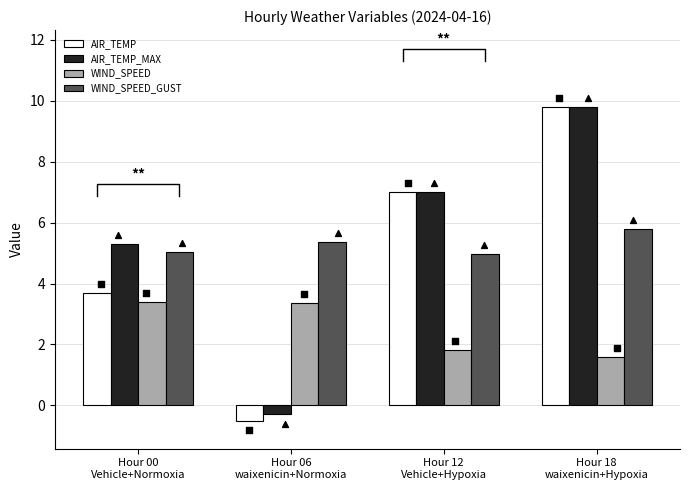

Is the value of WIND_SPEED at Hour 06
waixenicin+Normoxia greater than the value of WIND_SPEED_GUST at Hour 06
waixenicin+Normoxia?

No